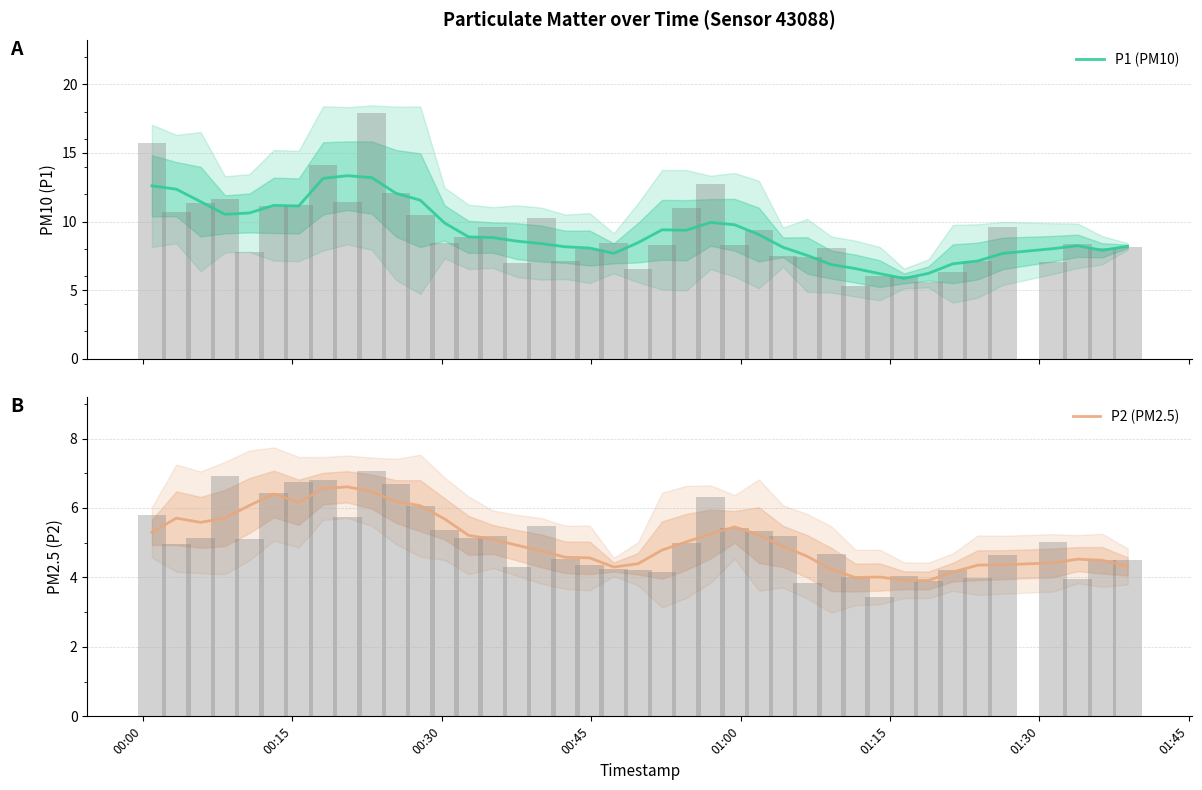

What is the maximum value for P1 (PM10)?

13.3